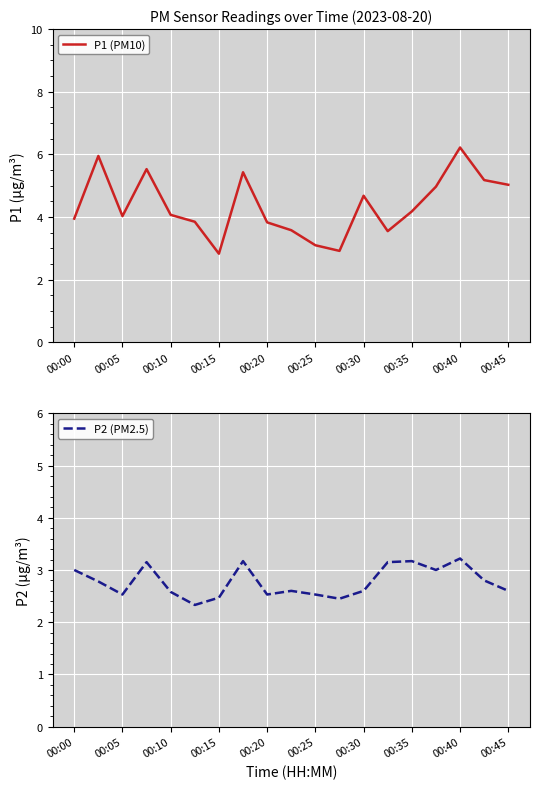

What is the lowest value of the P1 (PM10) series?

2.8